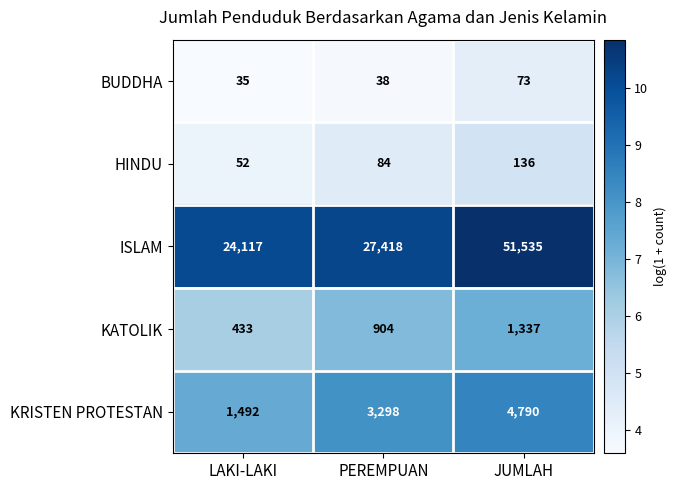

Which series has the largest range (max minus min)?

ISLAM